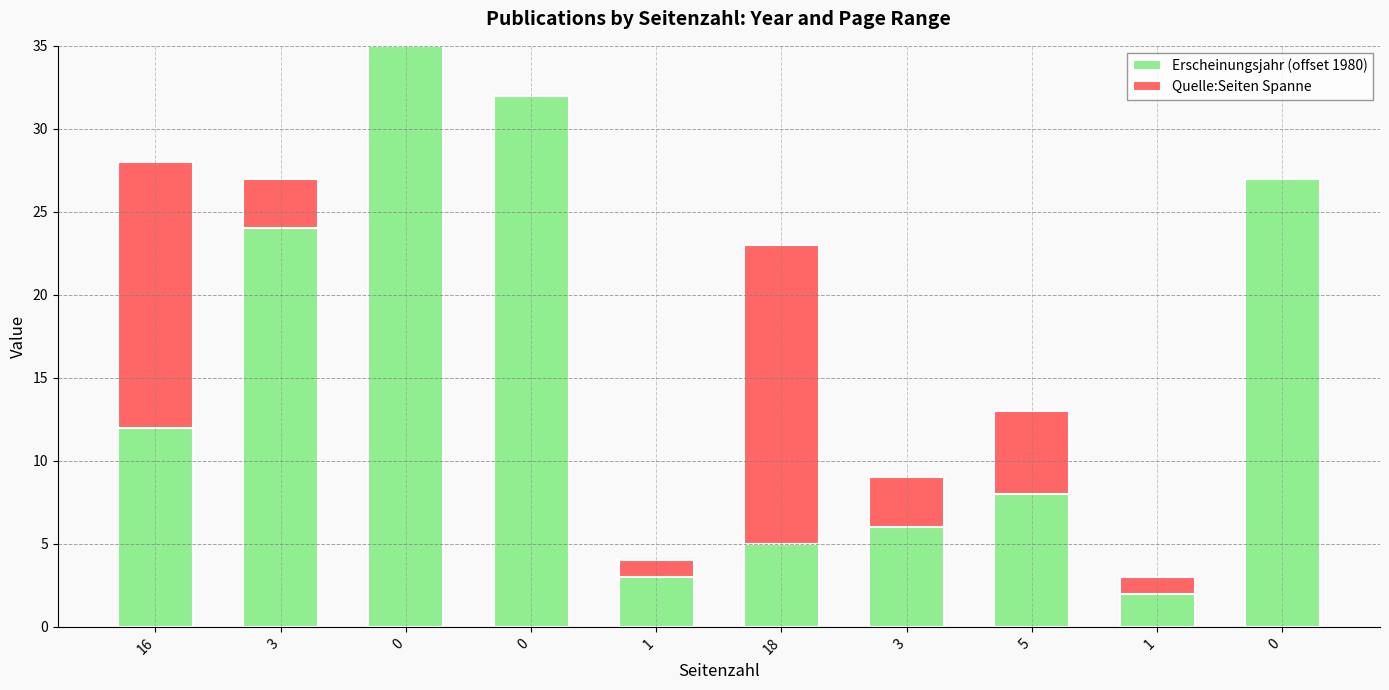

Where does the Erscheinungsjahr (offset 1980) series first go above 12?

3